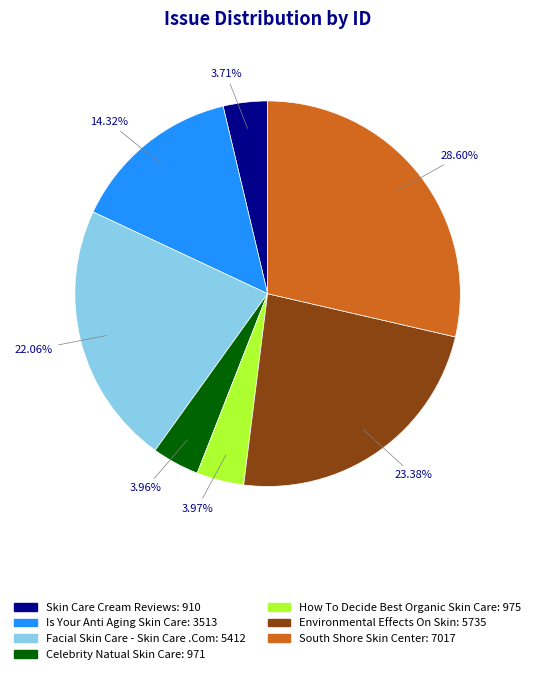

Is there a majority slice in this chart?

No